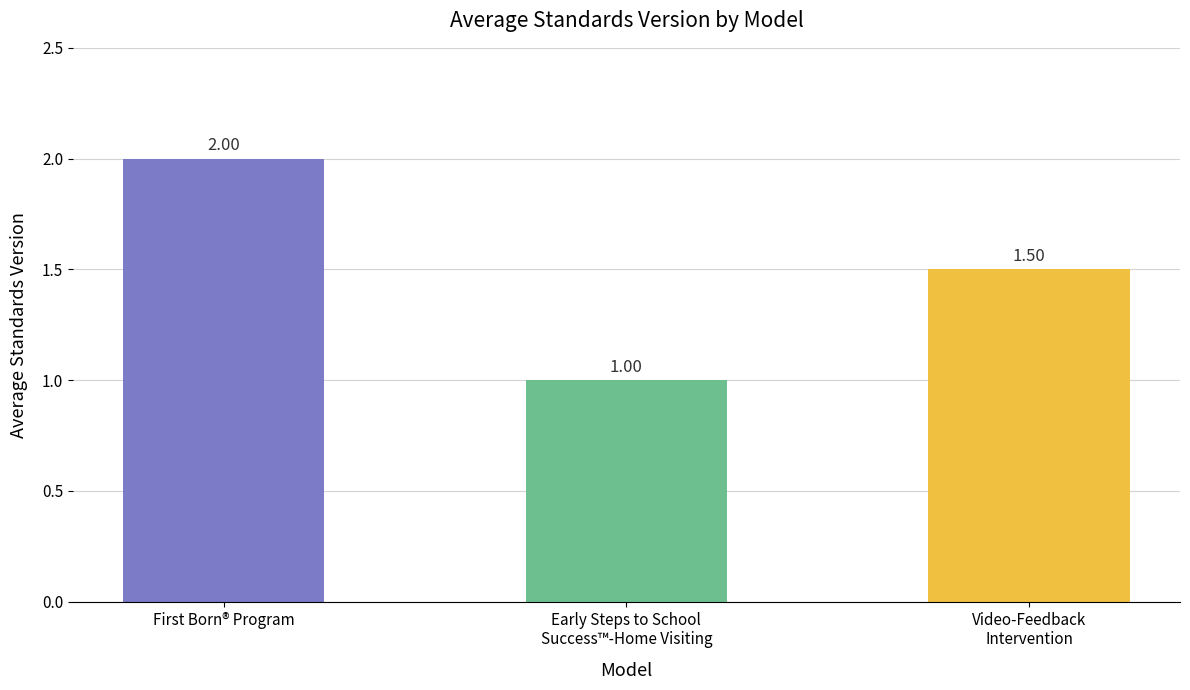

Reading left to right, list all the values displayed in this chart.

2.0	1.0	1.5